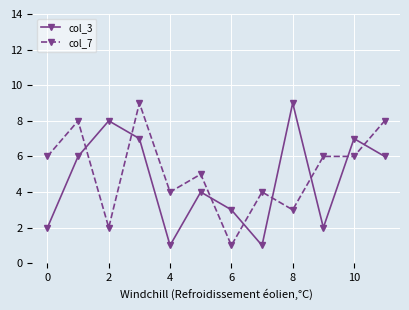

What are all the series names shown in the legend?

col_3, col_7